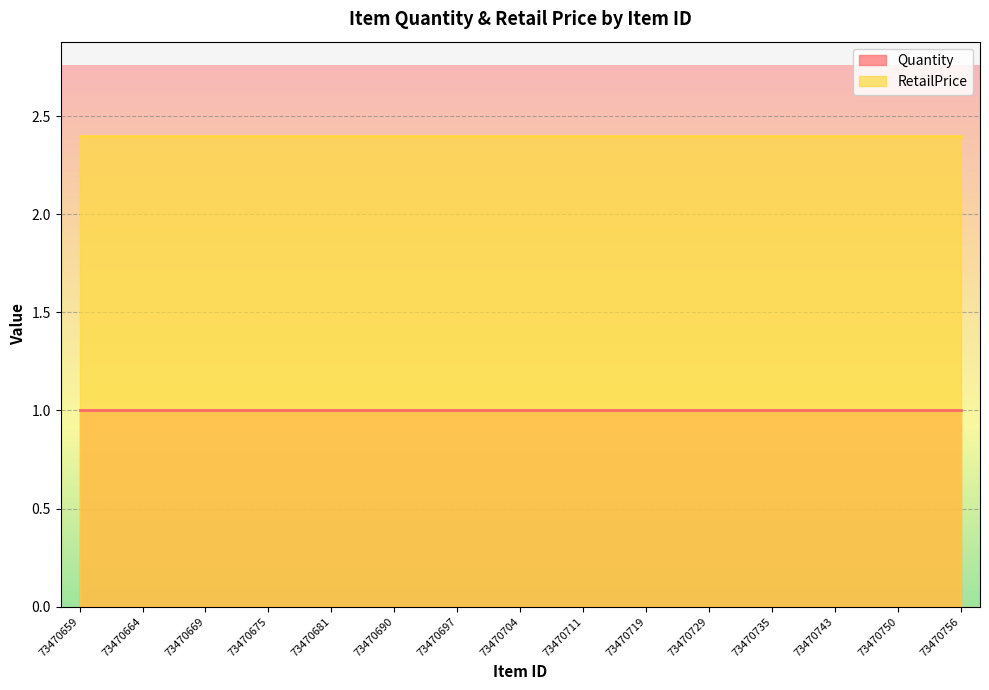

Rank the series by their maximum value, from lowest to highest.

Quantity, RetailPrice